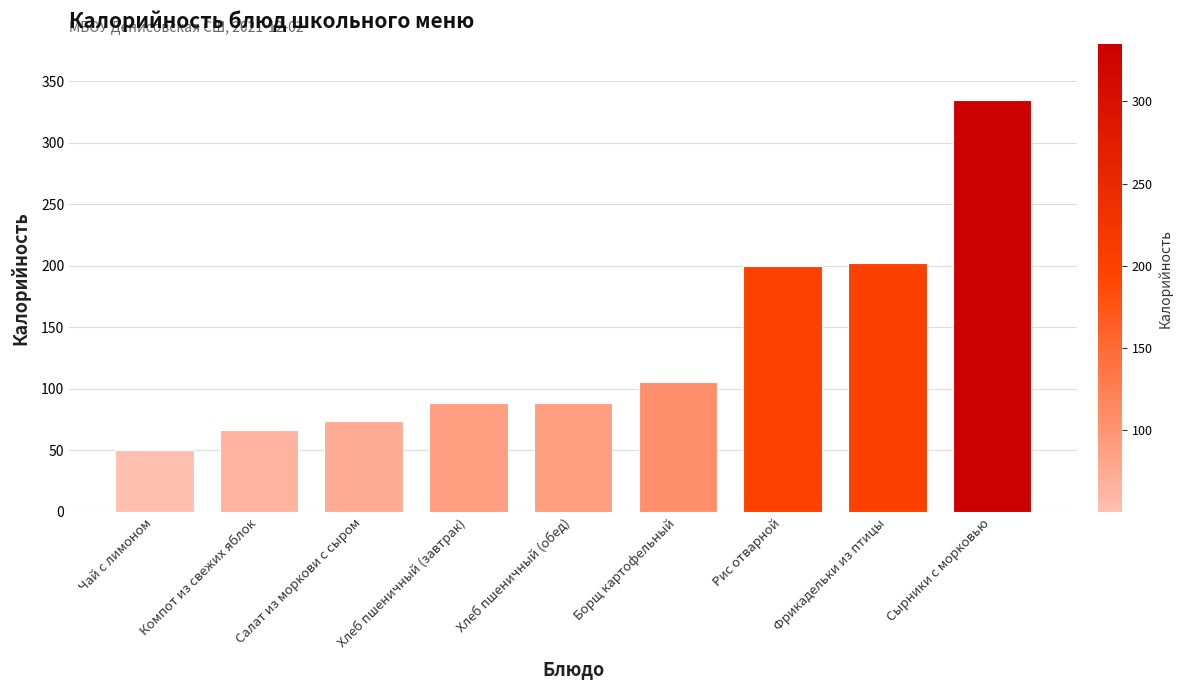

What is the label of the 9th bar from the right?

Чай с лимоном